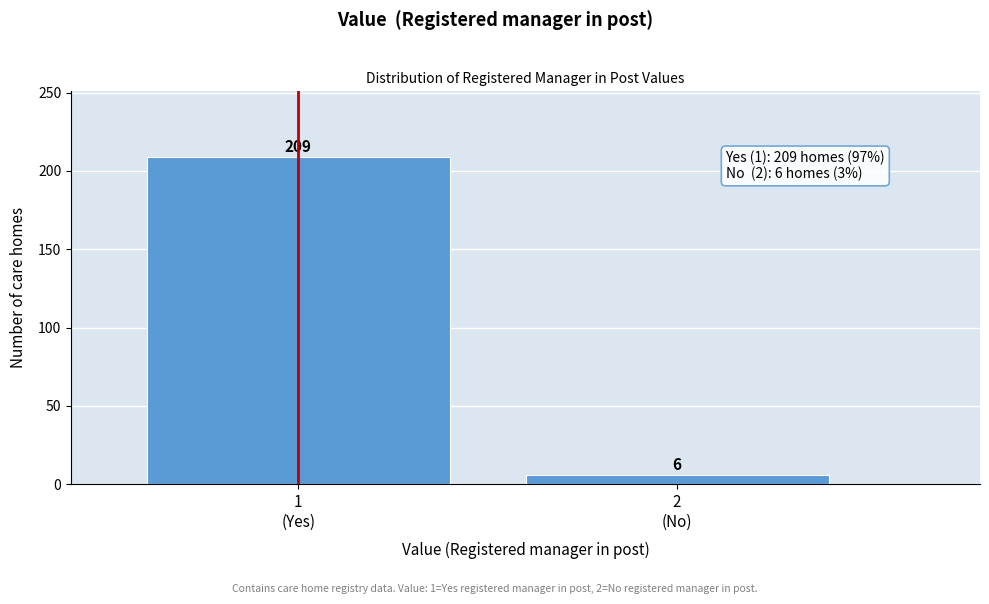

Reading right to left, transcribe all the data shown in this chart.

6	209